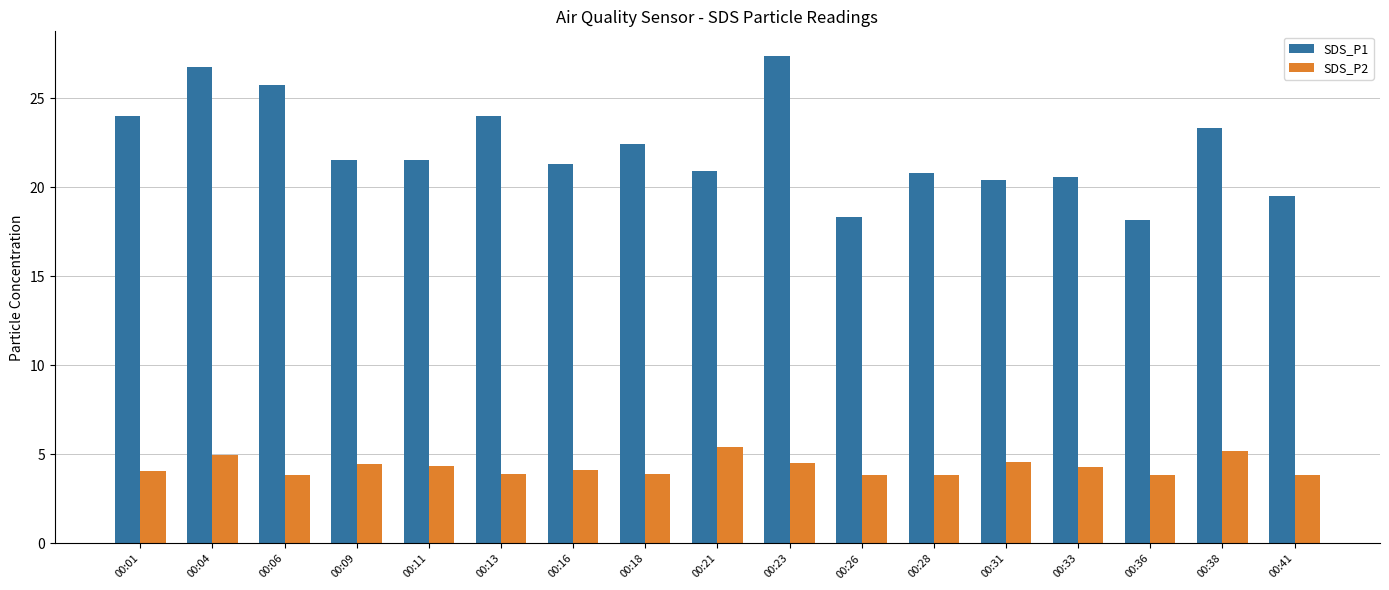

What value does the SDS_P2 series have at 00:09?

4.5